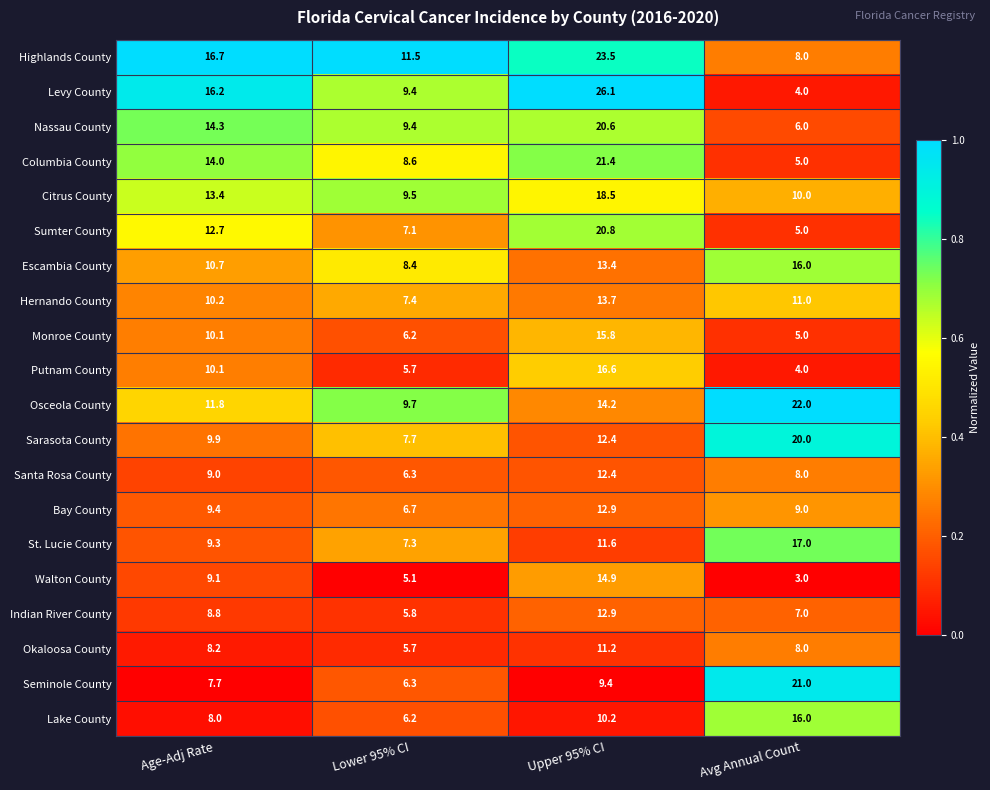

How many data points does each series have?

4